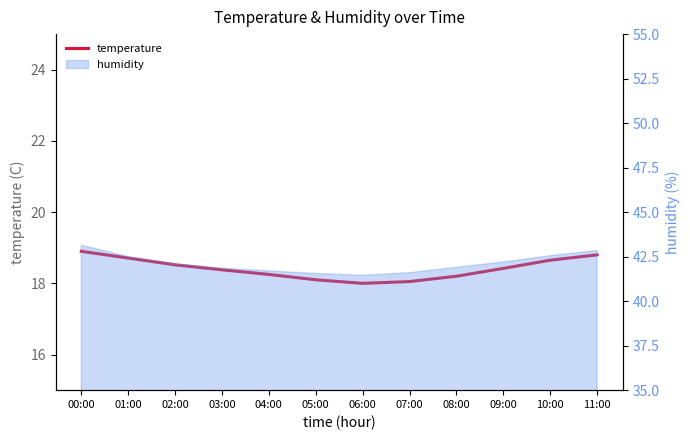

Rank the categories by value from lowest to highest.

06:00, 07:00, 05:00, 08:00, 04:00, 03:00, 09:00, 02:00, 10:00, 01:00, 11:00, 00:00